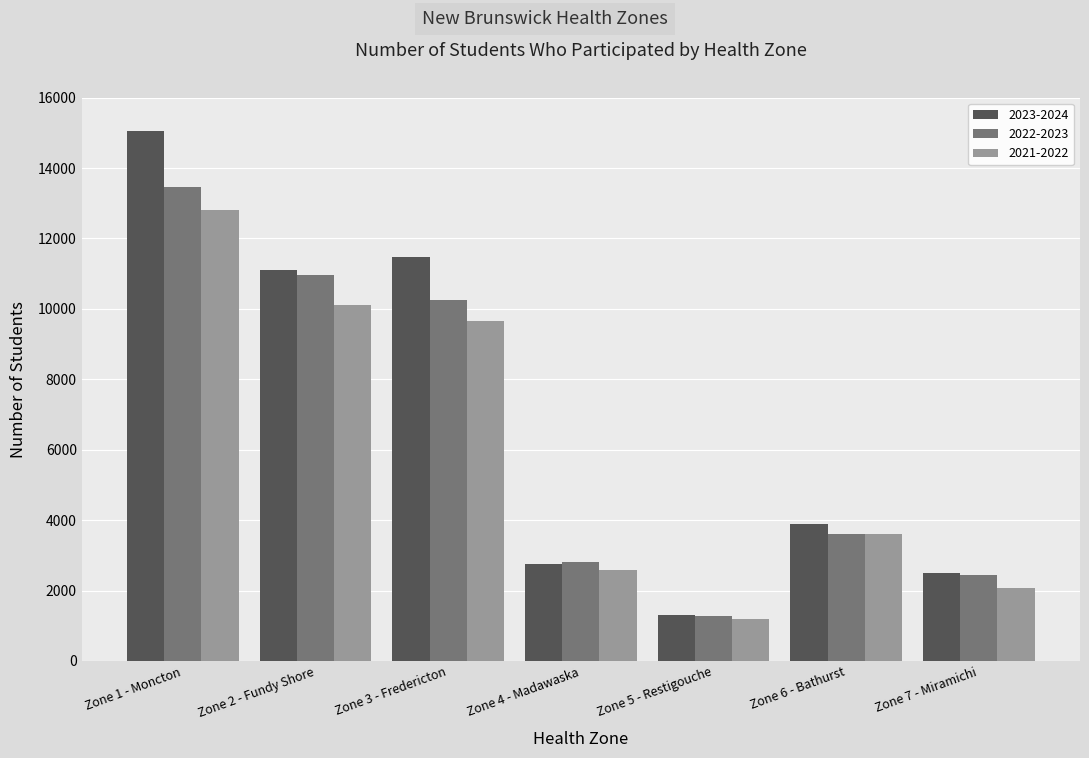

What is the difference between the maximum and second lowest values in the 2022-2023 series?

11015